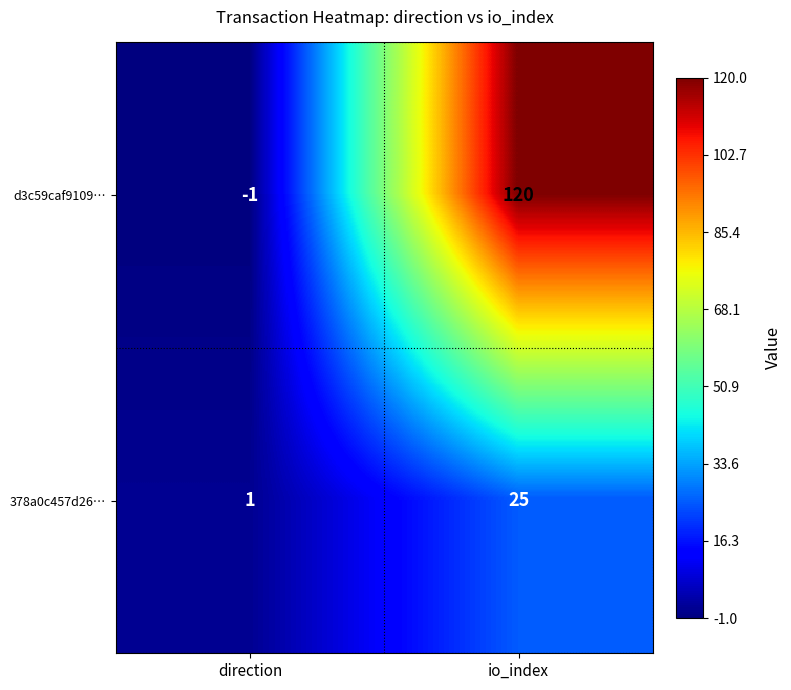

At how many categories does at least one series exceed 43?

1